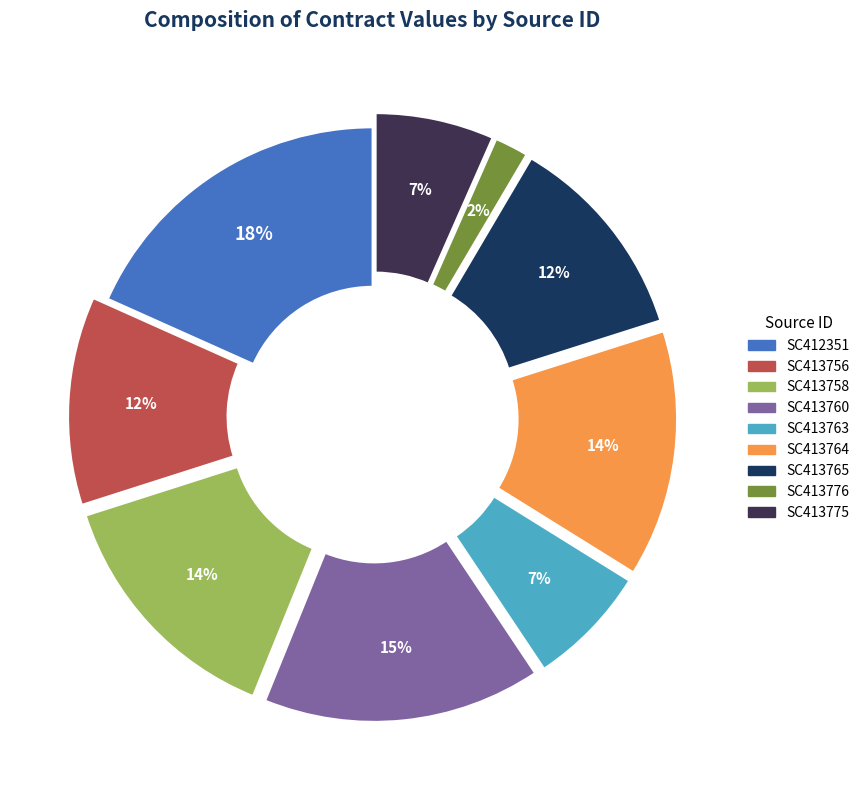

To the nearest percent, what is the combined percentage of SC413760 and SC413758?

29%